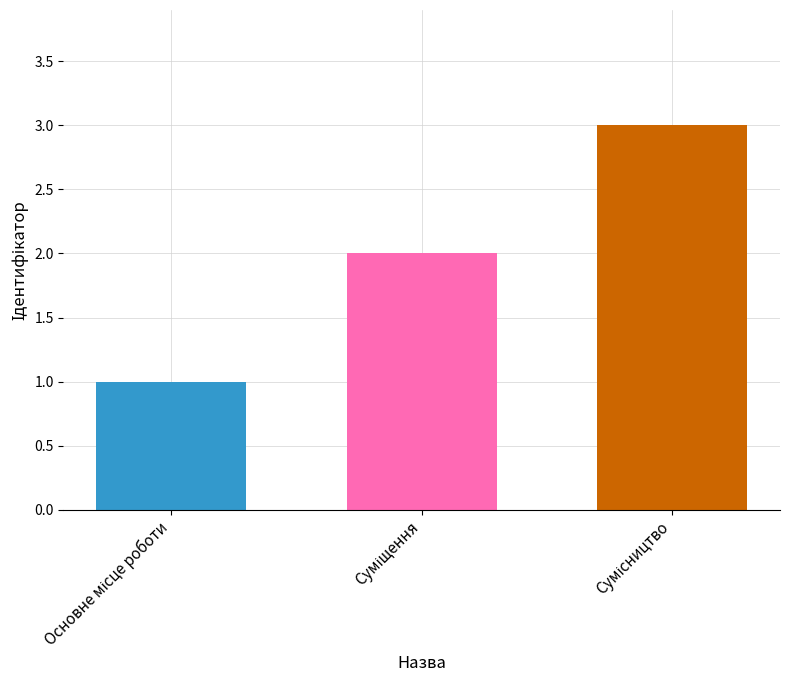

What is the average value?

2